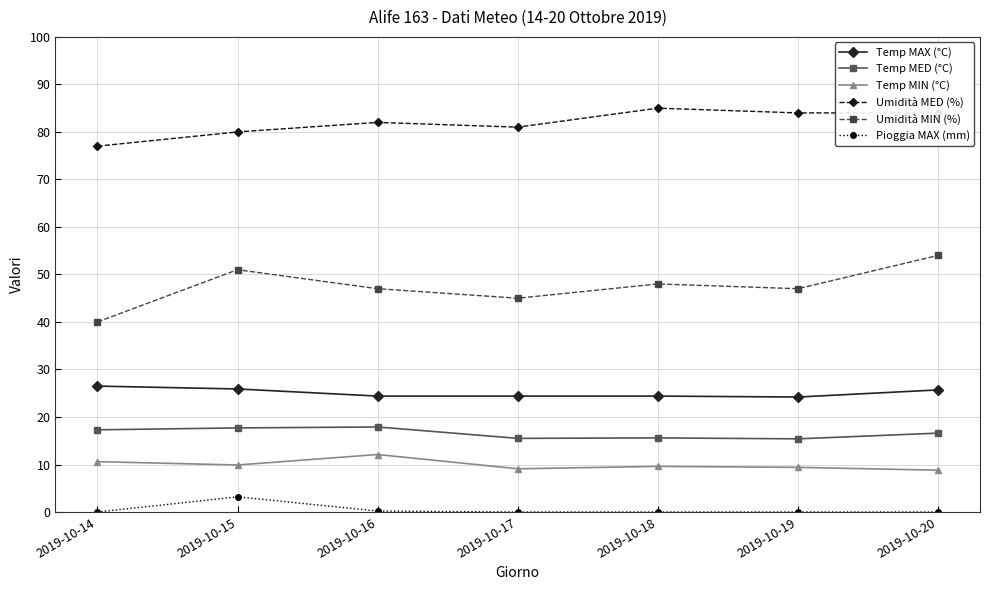

Which category has the highest value in the Temp MIN (°C) series?

2019-10-16